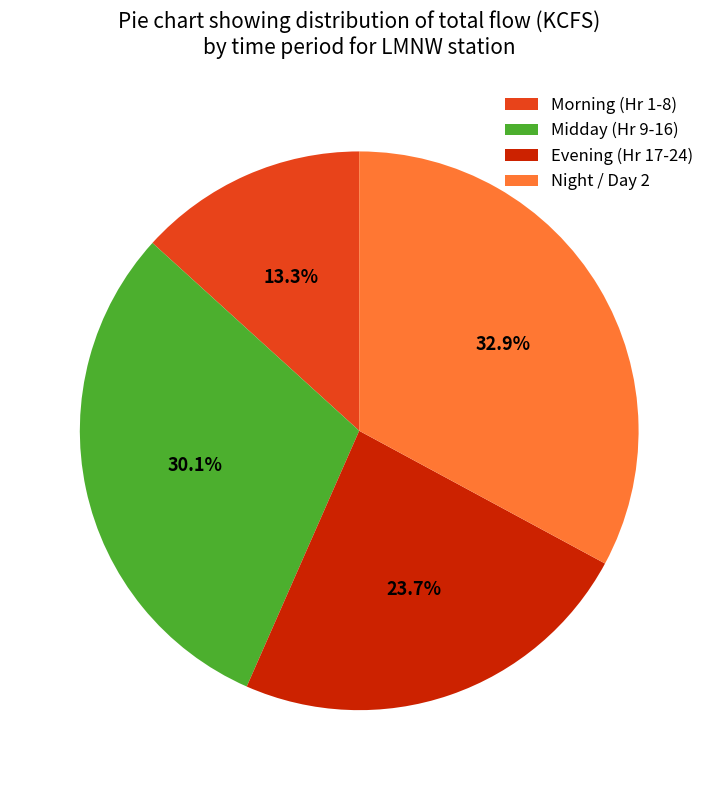

What is the largest slice in the pie chart?

Night / Day 2